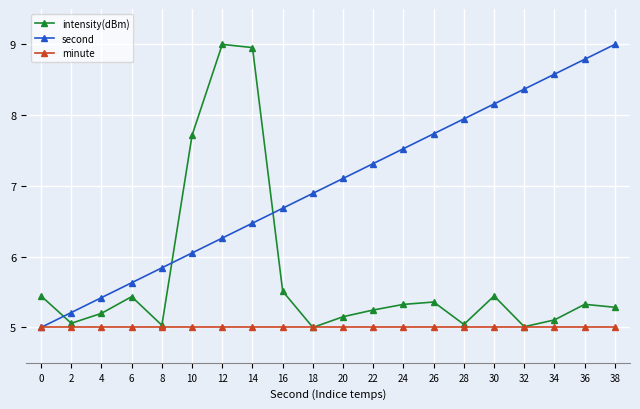

What is the value of the intensity(dBm) point at the 2nd from the left?

5.1